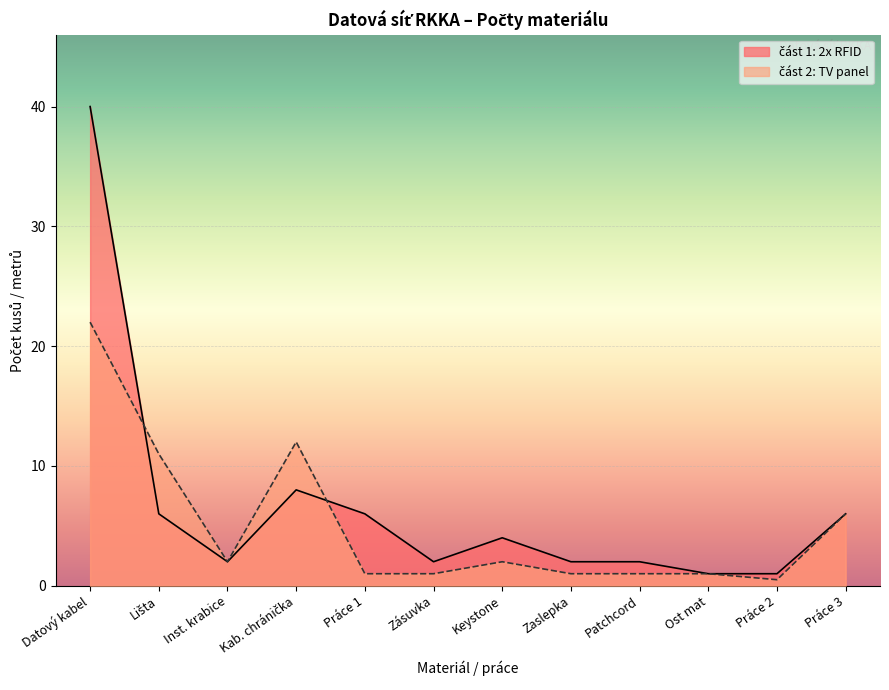

How many lines are shown in the chart?

2